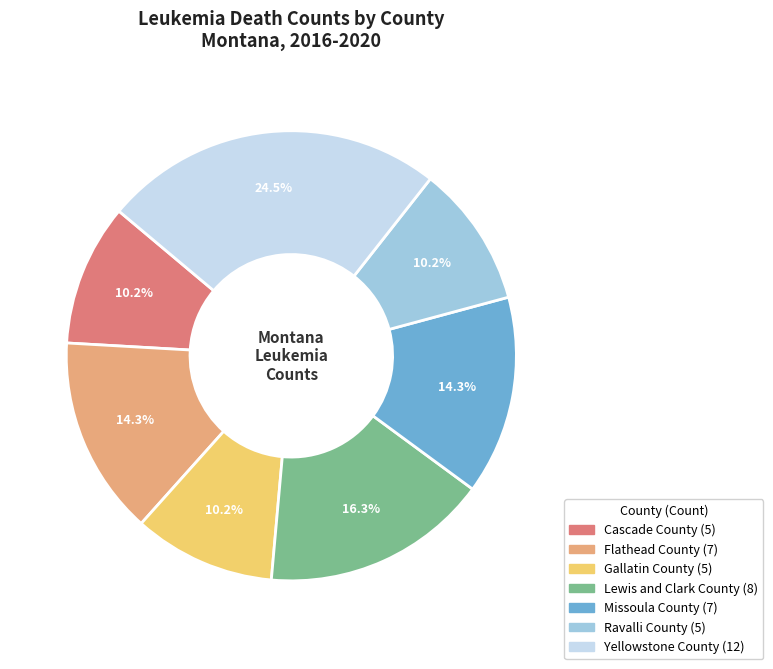

Does Yellowstone County represent more than half of the total?

No